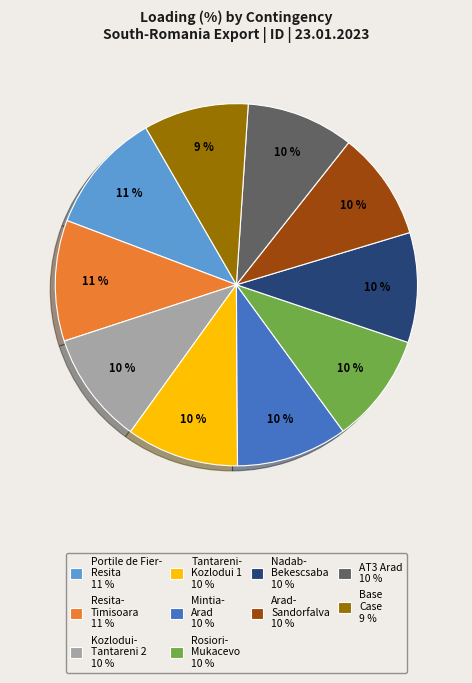

Is there a majority slice in this chart?

No